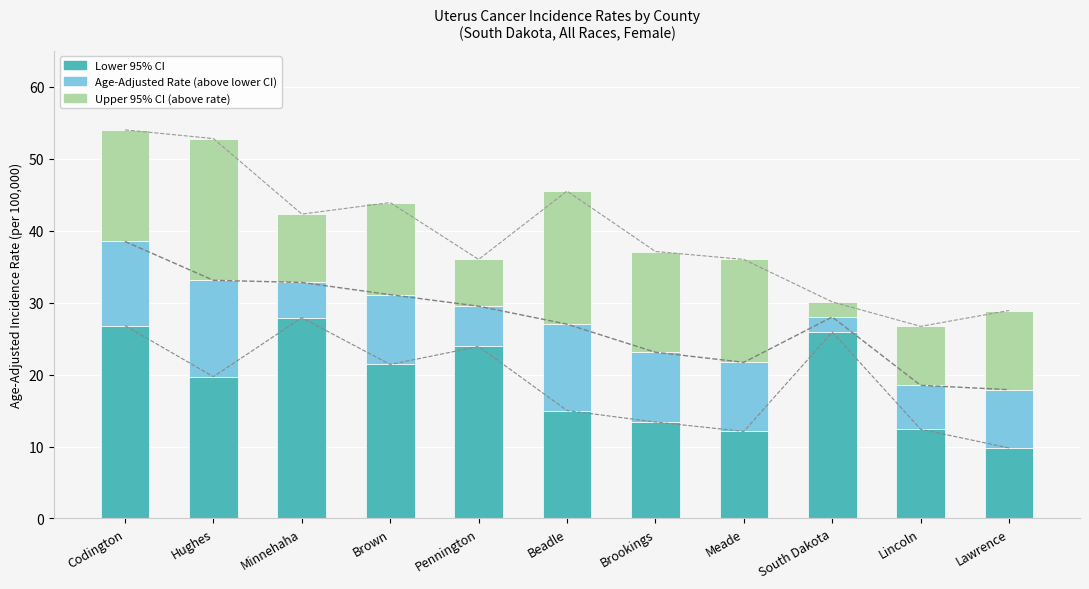

What is the minimum value shown in the chart?

2.1